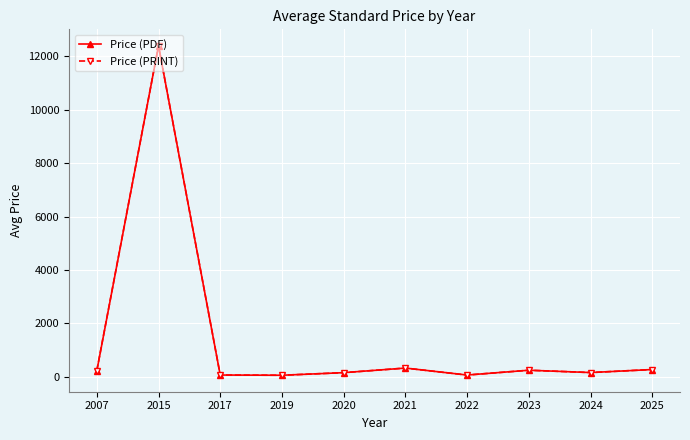

What are all the series names shown in the legend?

Price (PDF), Price (PRINT)